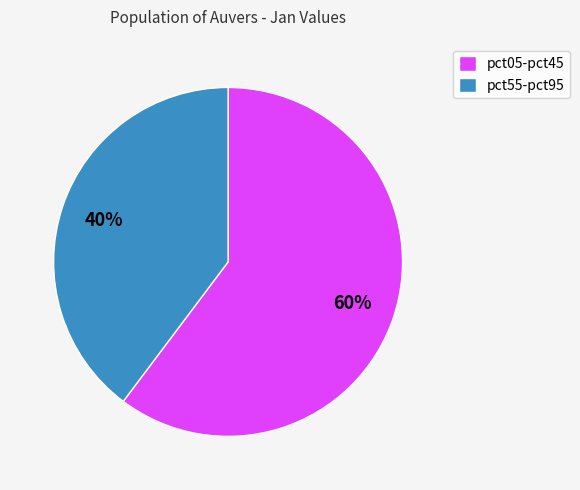

To the nearest percent, what is the average slice percentage?

50%